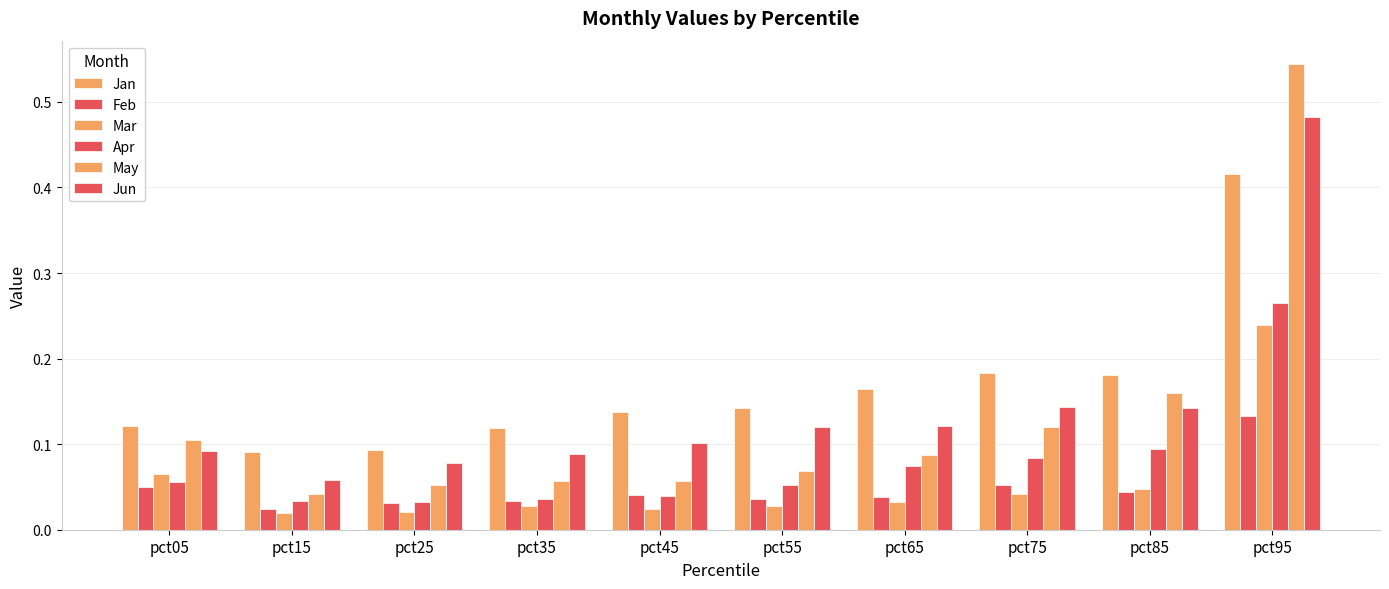

List the series in order of their peak value, lowest first.

Feb, Mar, Apr, Jan, Jun, May